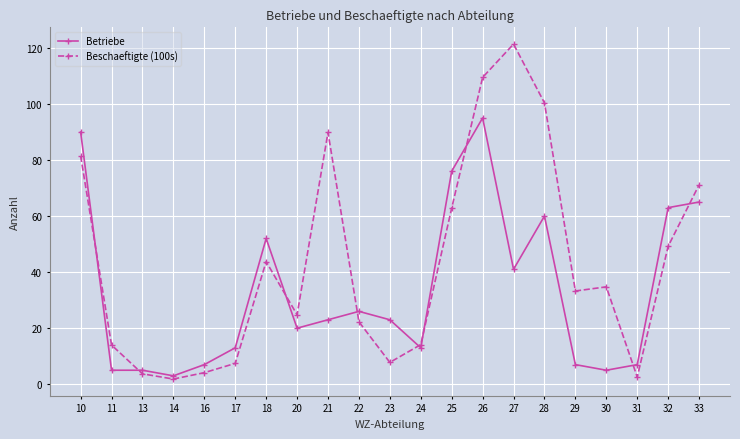

List the series in order of their overall mean, lowest first.

Betriebe, Beschaeftigte (100s)